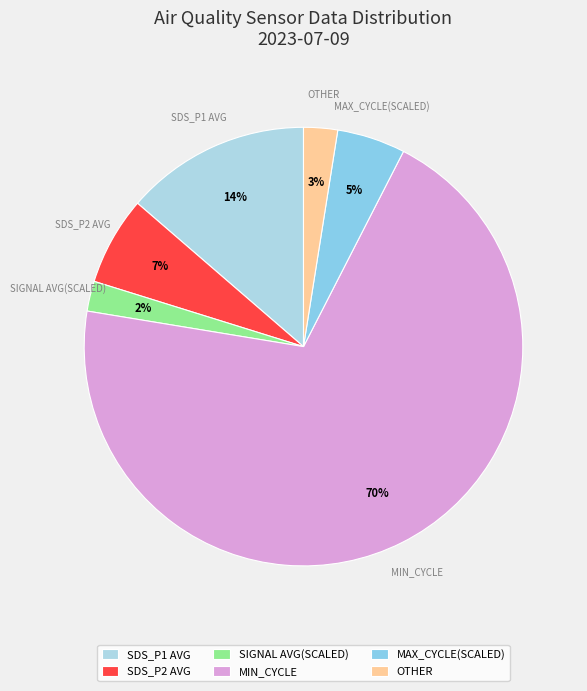

Is there any slice that represents more than half of the pie?

Yes